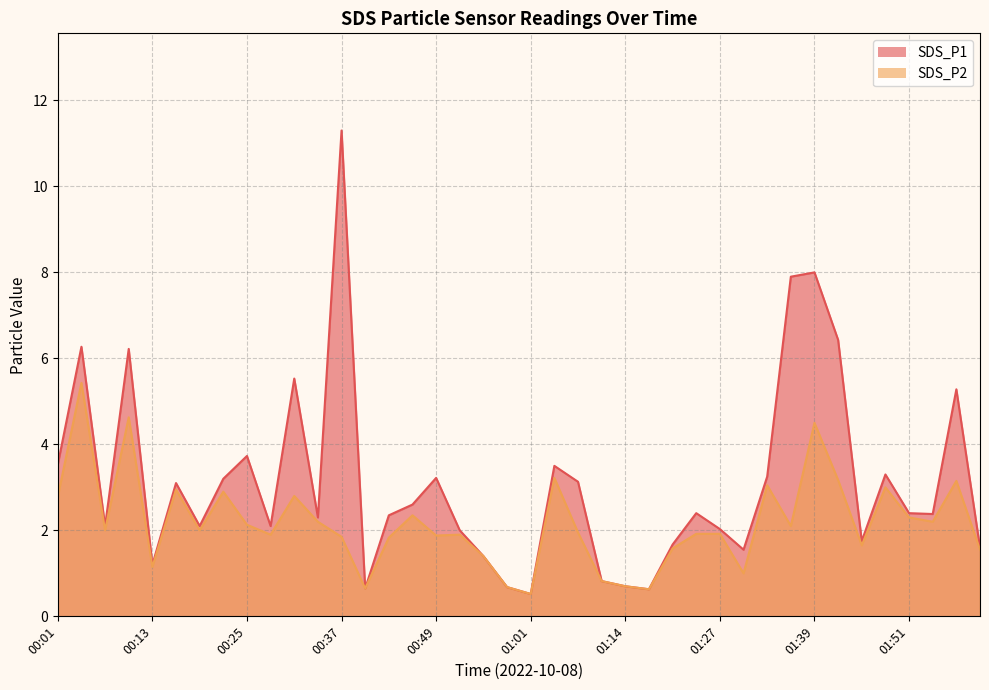

What position from the left is 01:36?

32